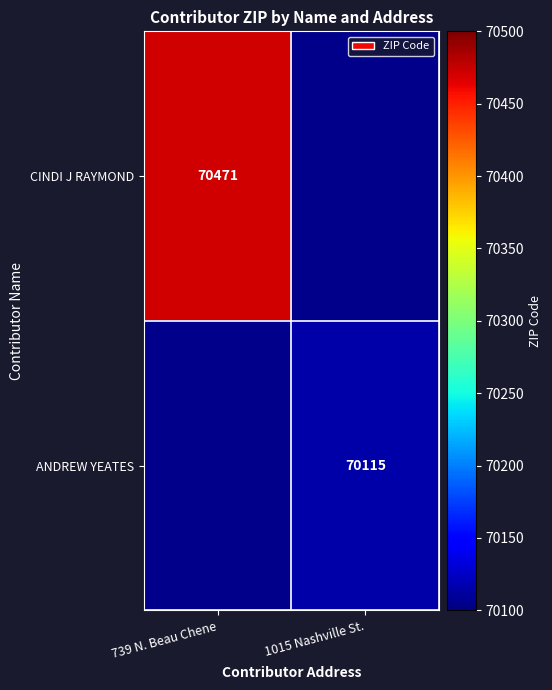

At which category does the chart reach its minimum across all series?

1015 Nashville St.